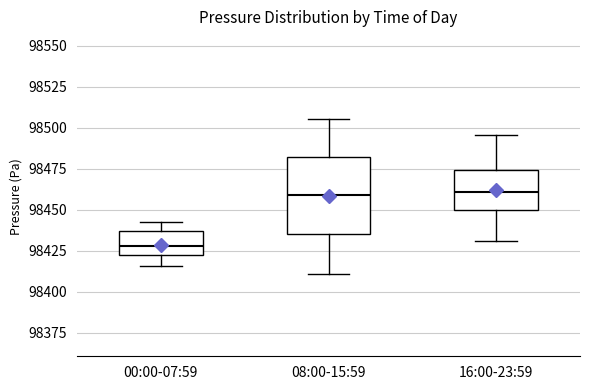

Reading left to right, transcribe this box plot: for each box, give where its median line is, the range the box spans, and where its two whiskers end, as read against the y-axis. The values are not printed on the chart, so give them approximately, as read against the axis.

00:00-07:59: median 98430, box 98420 to 98435, whiskers 98415 to 98445
08:00-15:59: median 98460, box 98435 to 98480, whiskers 98410 to 98505
16:00-23:59: median 98460, box 98450 to 98475, whiskers 98430 to 98495